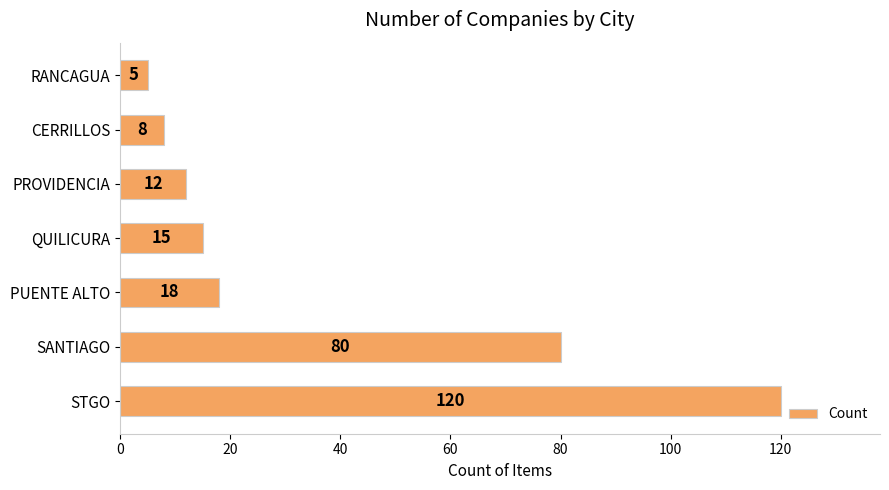

Read the value at PROVIDENCIA, to the nearest 5.

10